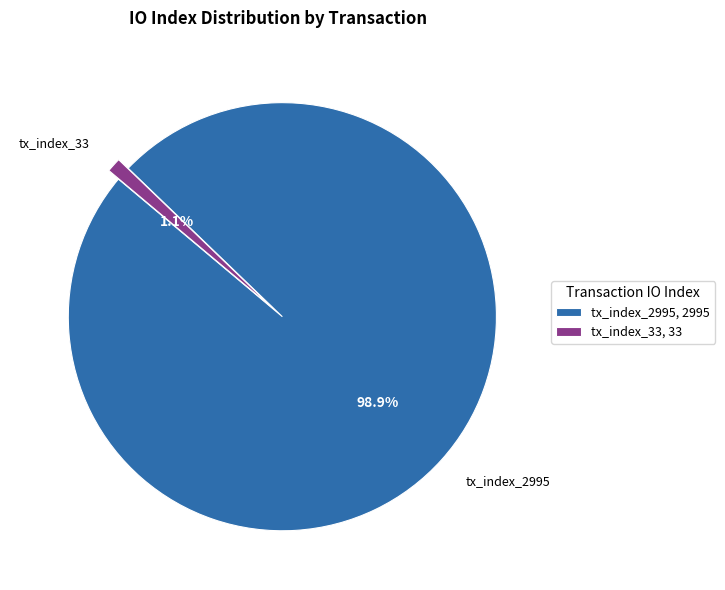

What is the smallest slice in the pie chart?

tx_index_33